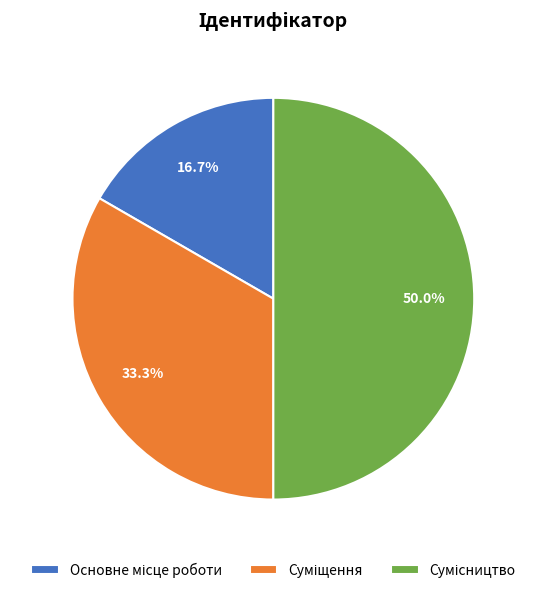

Which category has the biggest portion of the pie?

Сумісництво